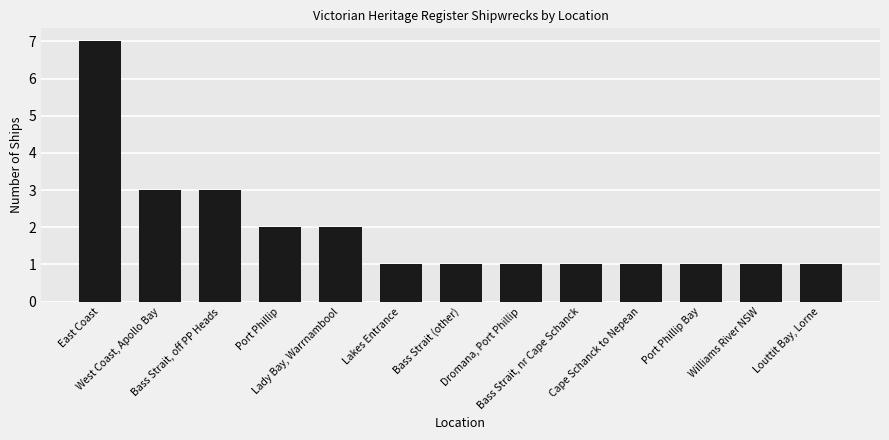

Count the values in the range 1 to 2.

10